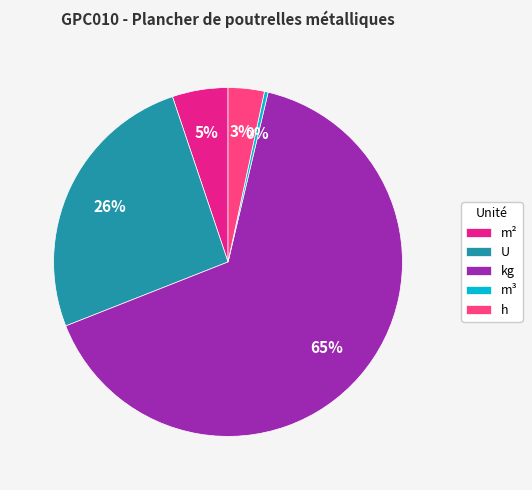

Between m² and h, which is larger?

m²